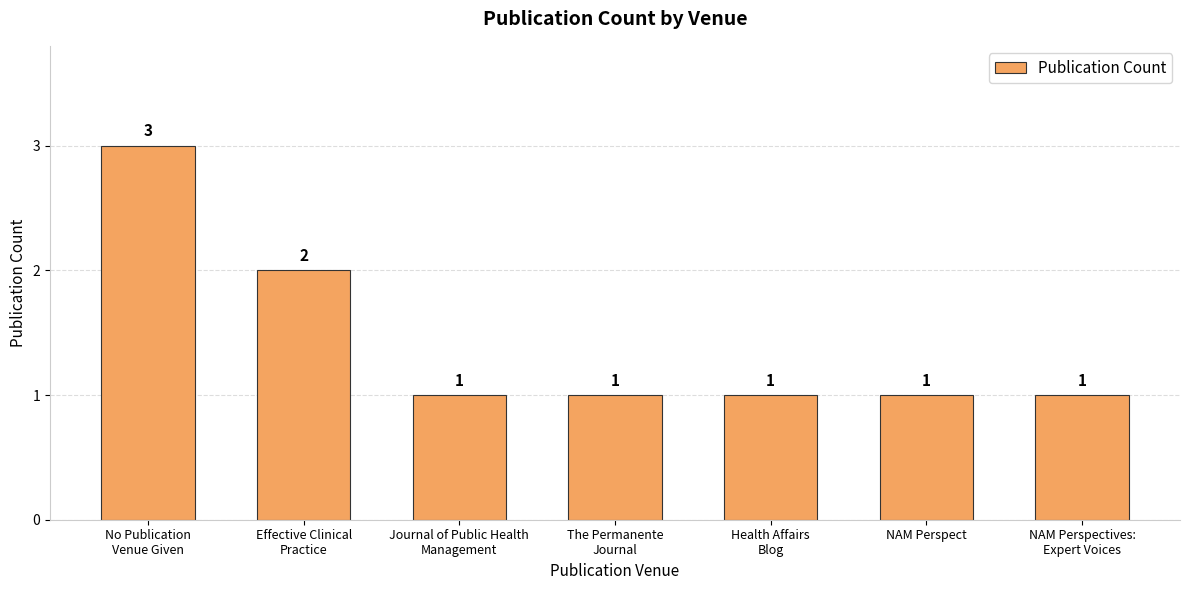

What is the difference between the maximum and second lowest values?

2